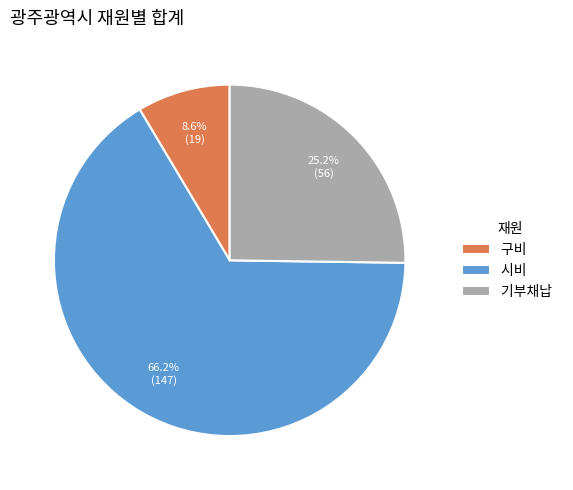

To the nearest percent, what percentage of the pie is 구비?

9%